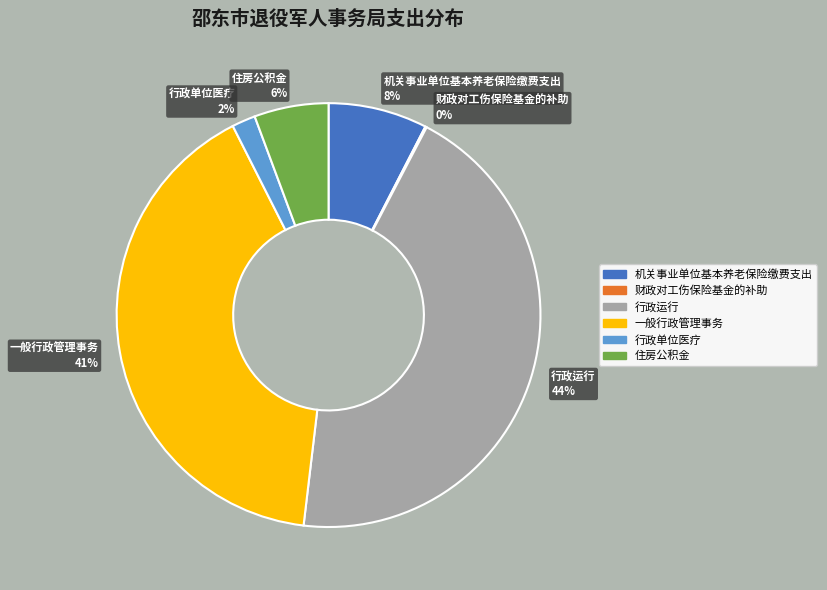

Between 行政单位医疗 and 住房公积金, which is larger?

住房公积金